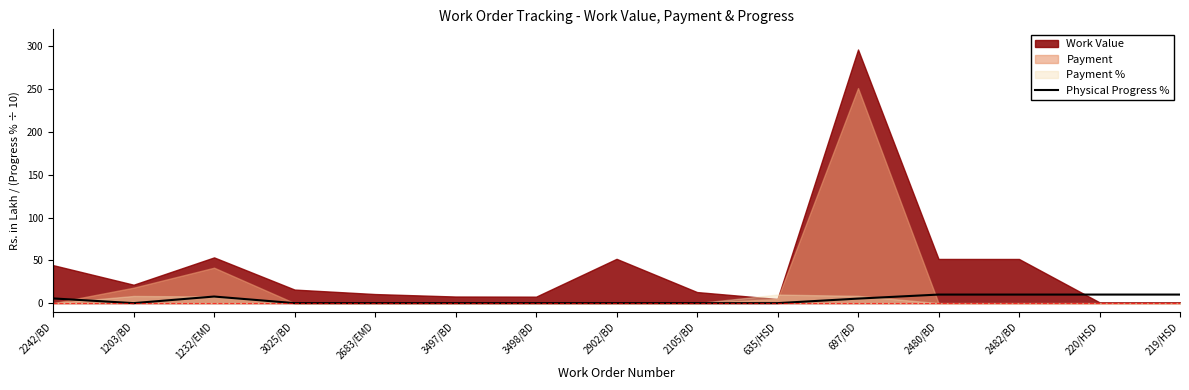

How many values are between 0 and 10?

15